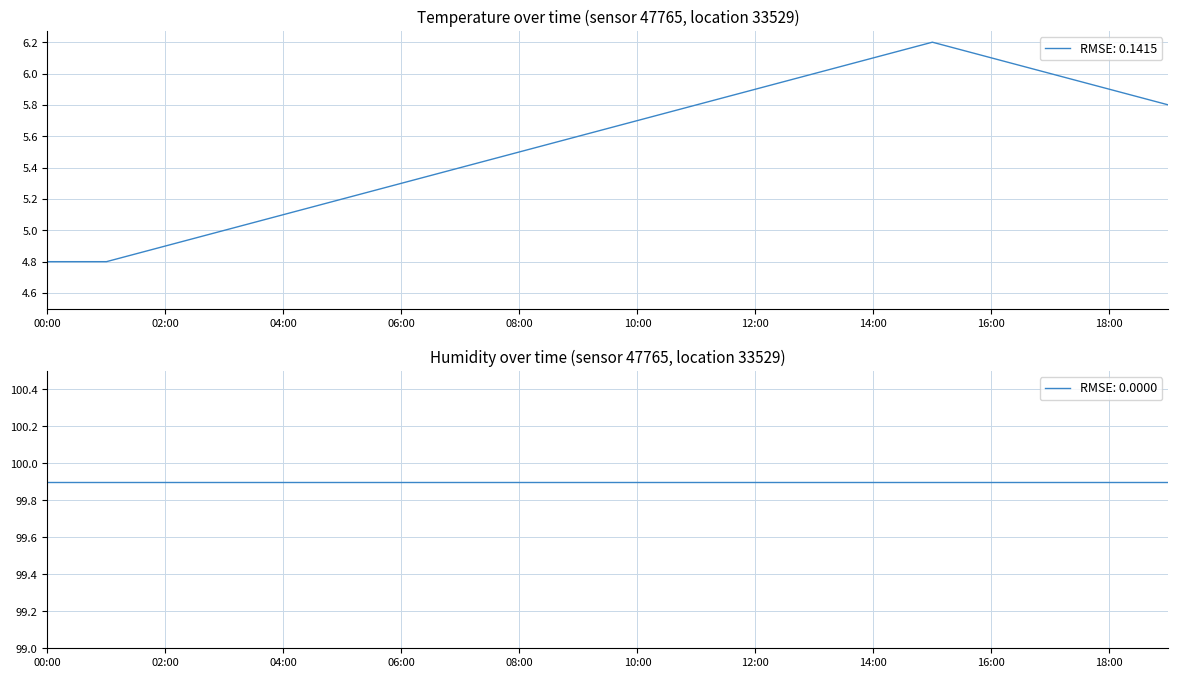

Rank the categories by value from highest to lowest.

15:00, 14:00, 16:00, 13:00, 17:00, 12:00, 18:00, 11:00, 19:00, 10:00, 09:00, 08:00, 07:00, 06:00, 05:00, 04:00, 03:00, 02:00, 00:00, 01:00